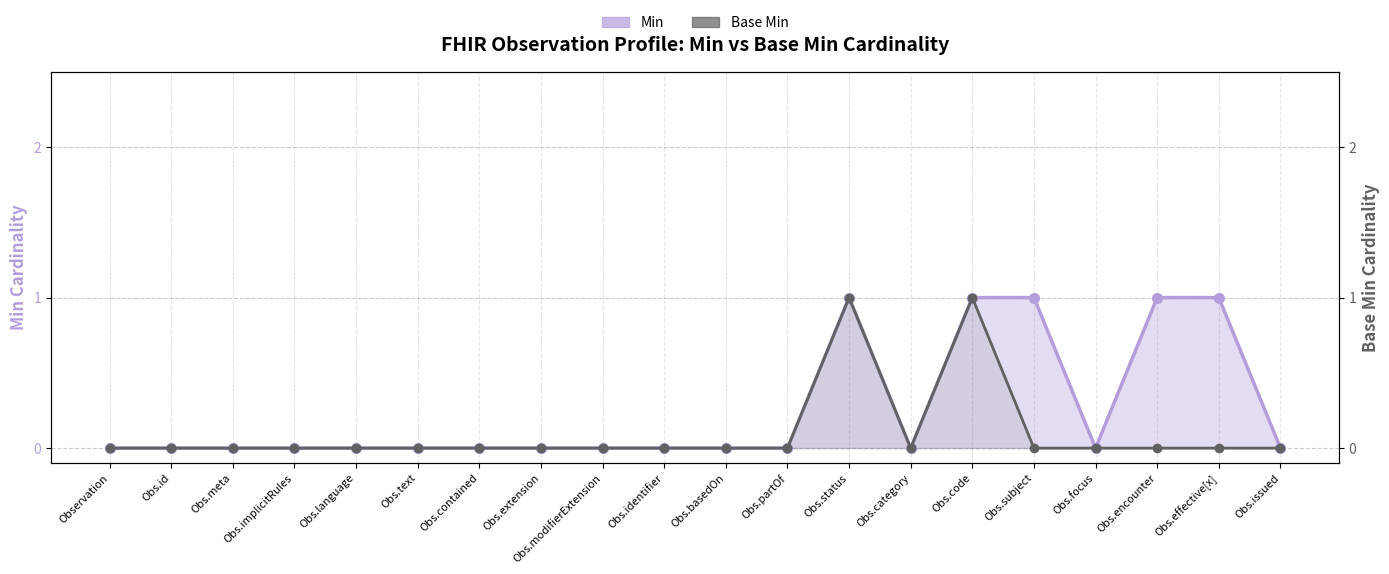

True or false: Min has a value of 2 at Obs.effective[x].

False